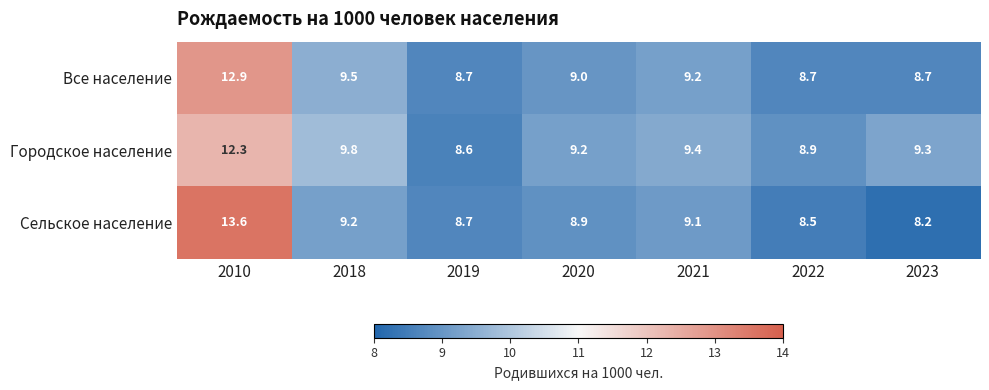

At 2022, list the series in order from largest to smallest.

Городское население, Все население, Сельское население